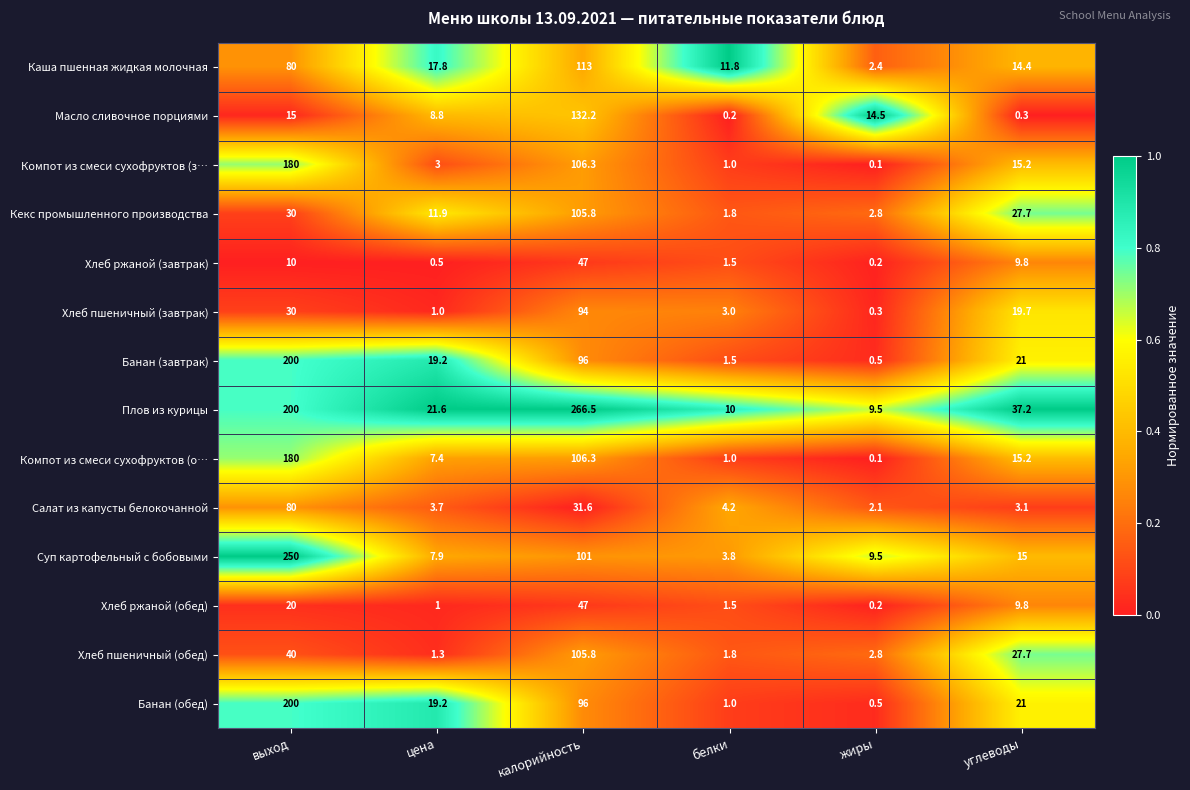

List the labels in order of Кекс промышленного производства value, smallest first.

белки, жиры, цена, углеводы, выход, калорийность